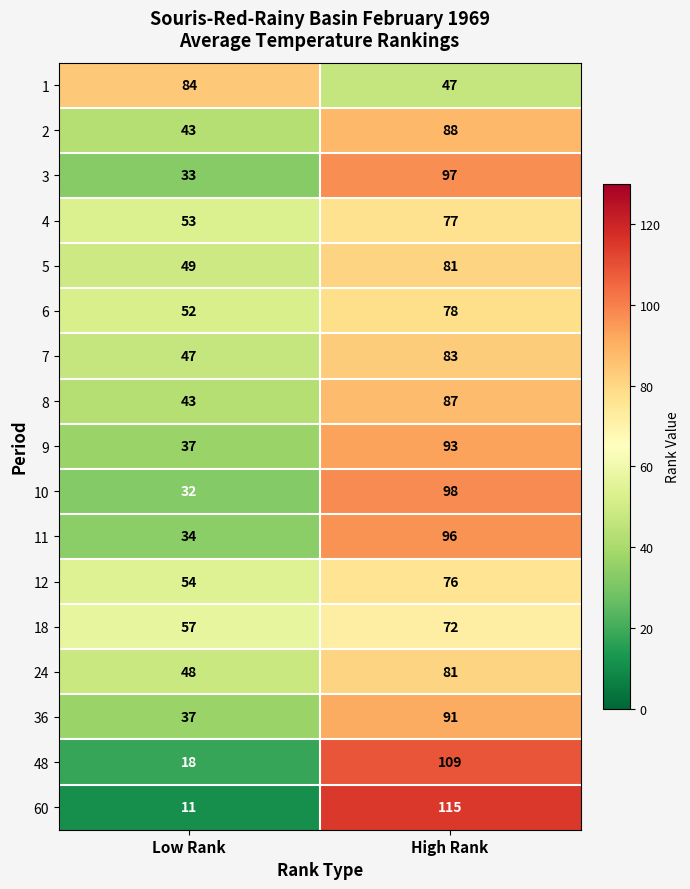

What is the maximum value shown in the chart?

115